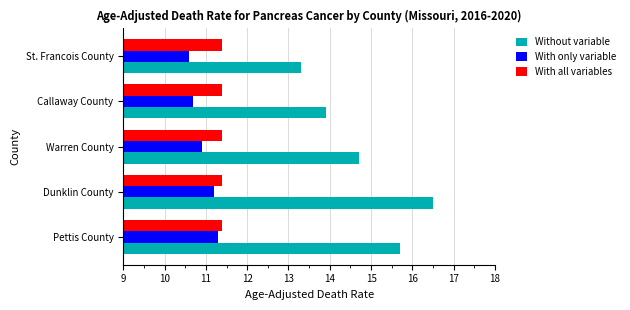

At how many categories does at least one series exceed 12?

5